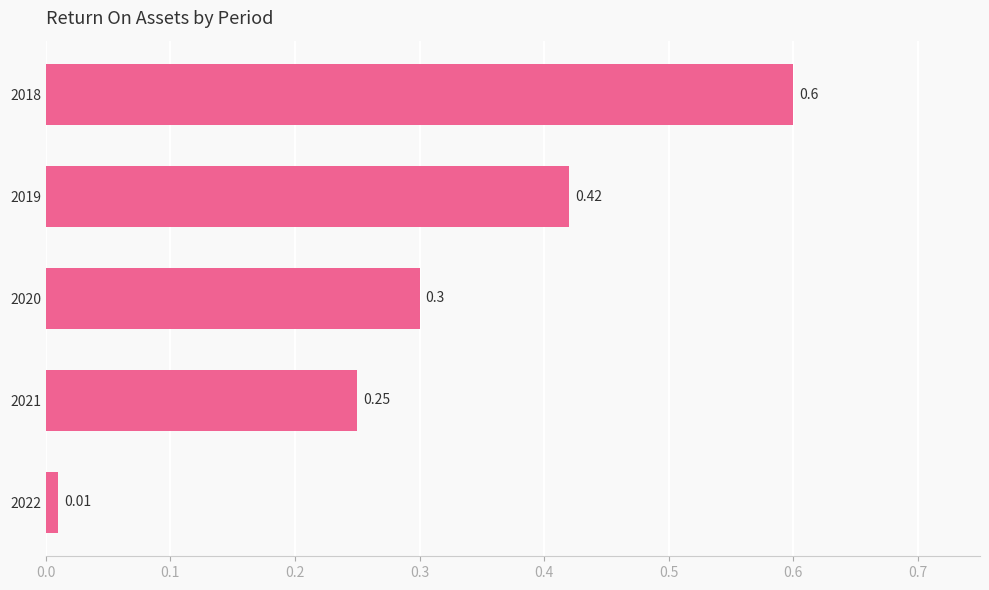

What is the greatest value displayed?

0.6